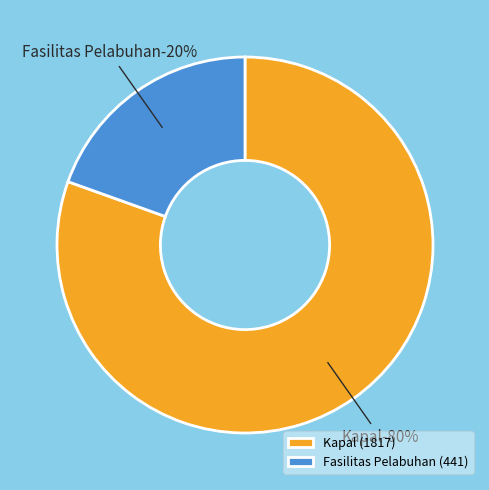

Rank the categories by value from highest to lowest.

Kapal, Fasilitas Pelabuhan